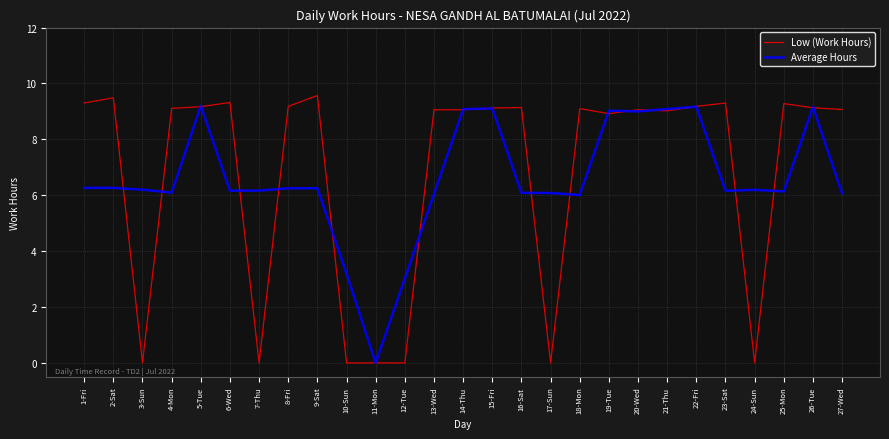

The Average Hours series shows 9.1 at 15-Fri. True or false?

True